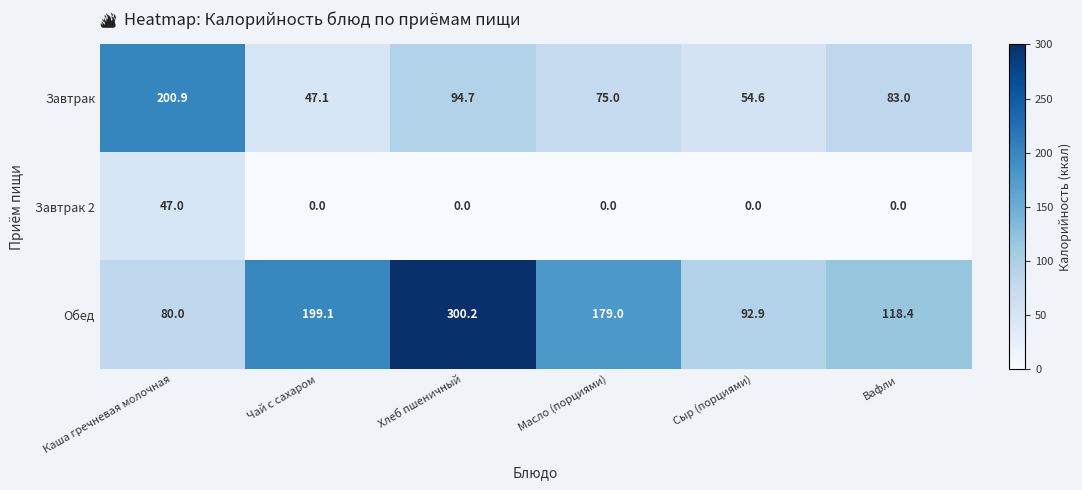

What is the maximum value shown in the chart?

300.2